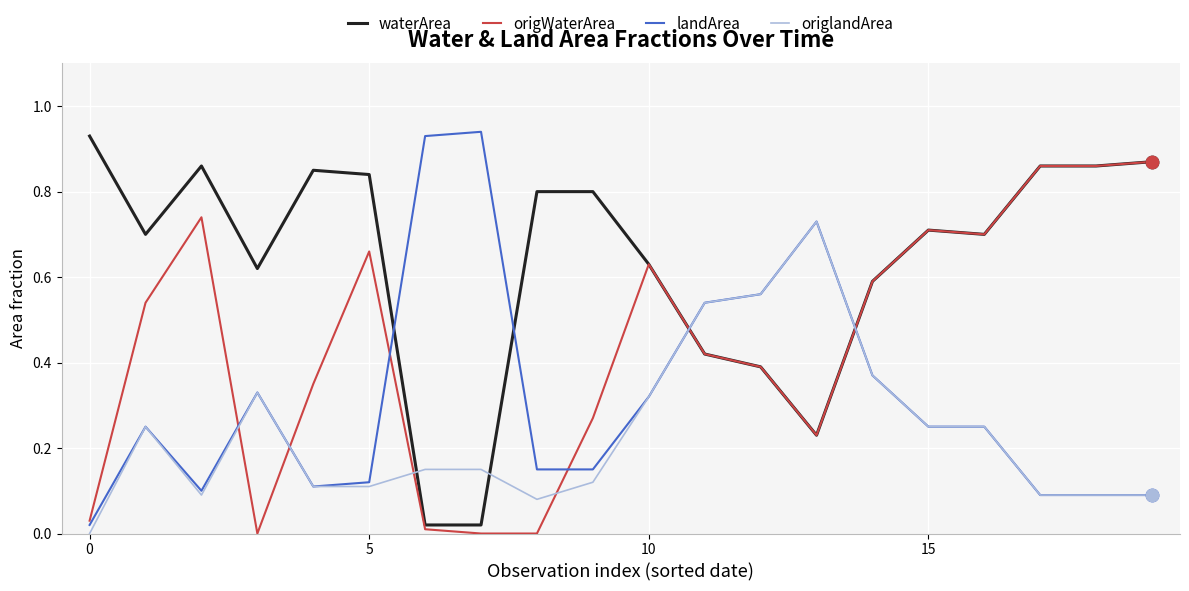

Which series has the largest total across all categories?

waterArea